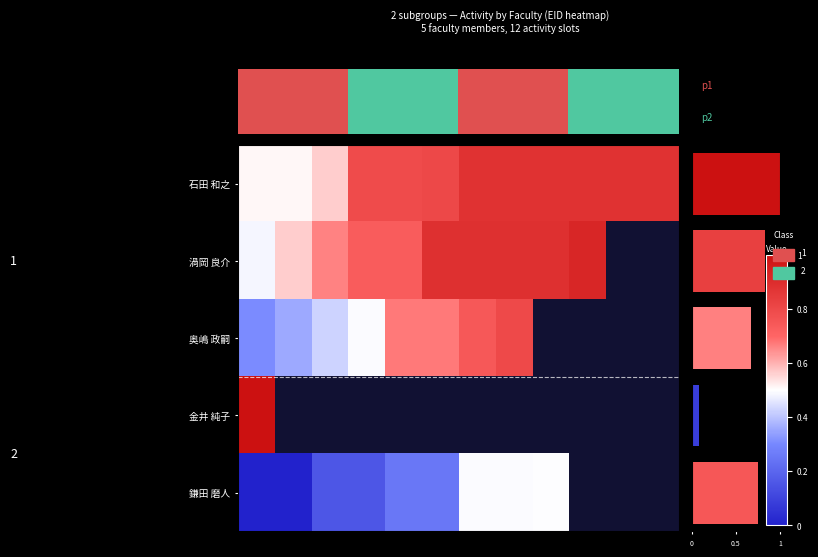

What is the difference between the highest and lowest values at 7?

0.4